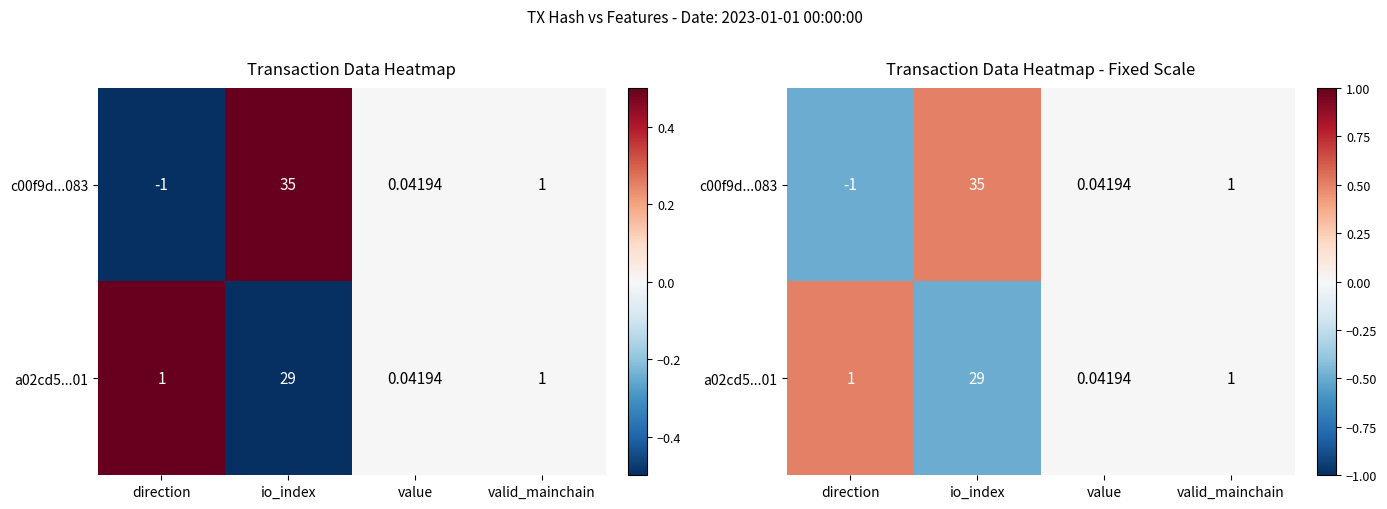

At which label does a02cd5...01 reach its minimum?

io_index